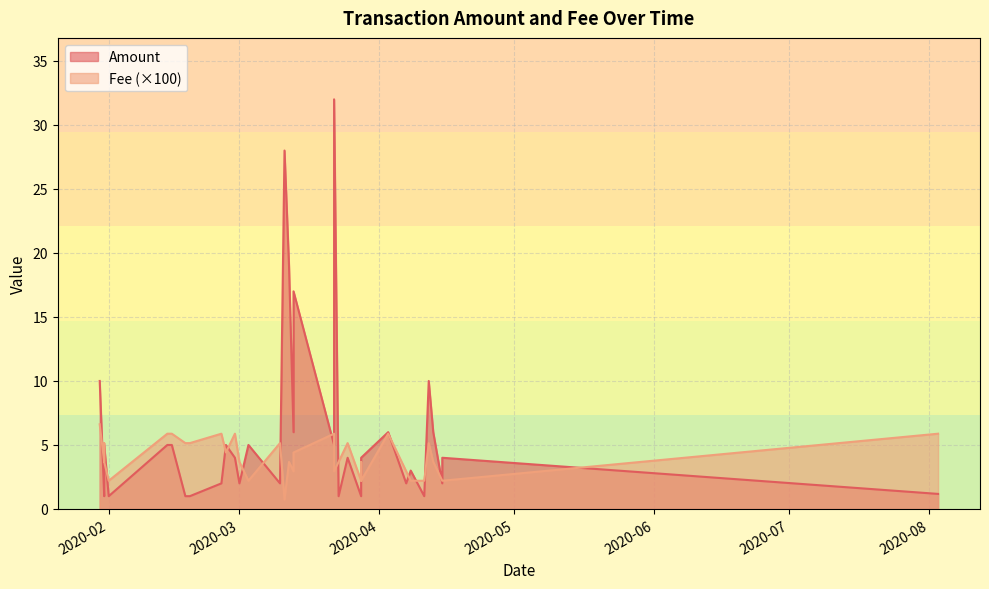

Rank the series by their maximum value, from lowest to highest.

Fee, Amount